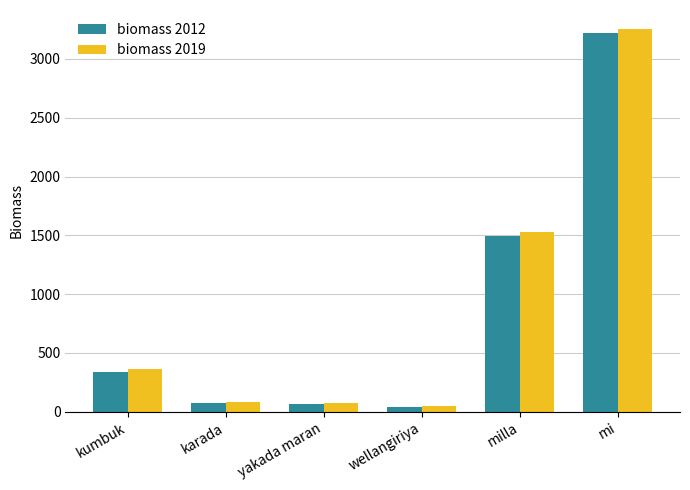

At which category is the sum across all series the highest?

mi